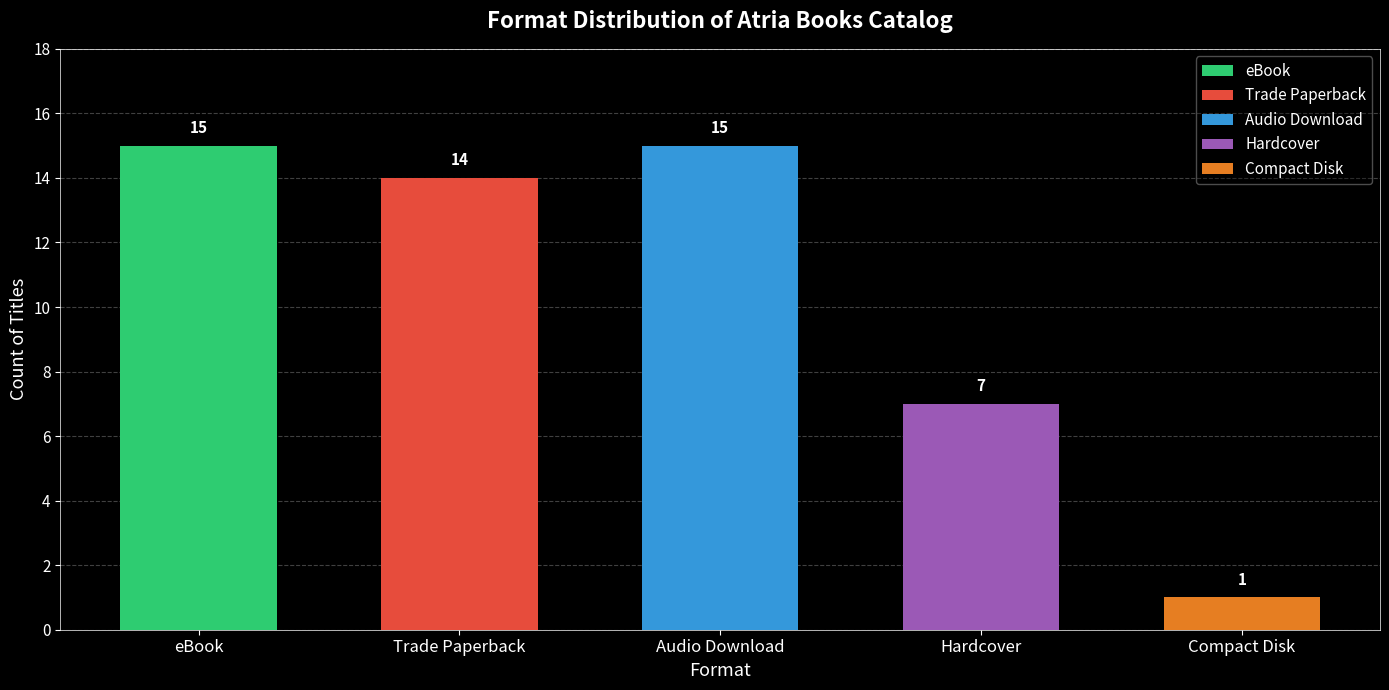

True or false: Compact Disk has a value of 0 at Trade Paperback.

False